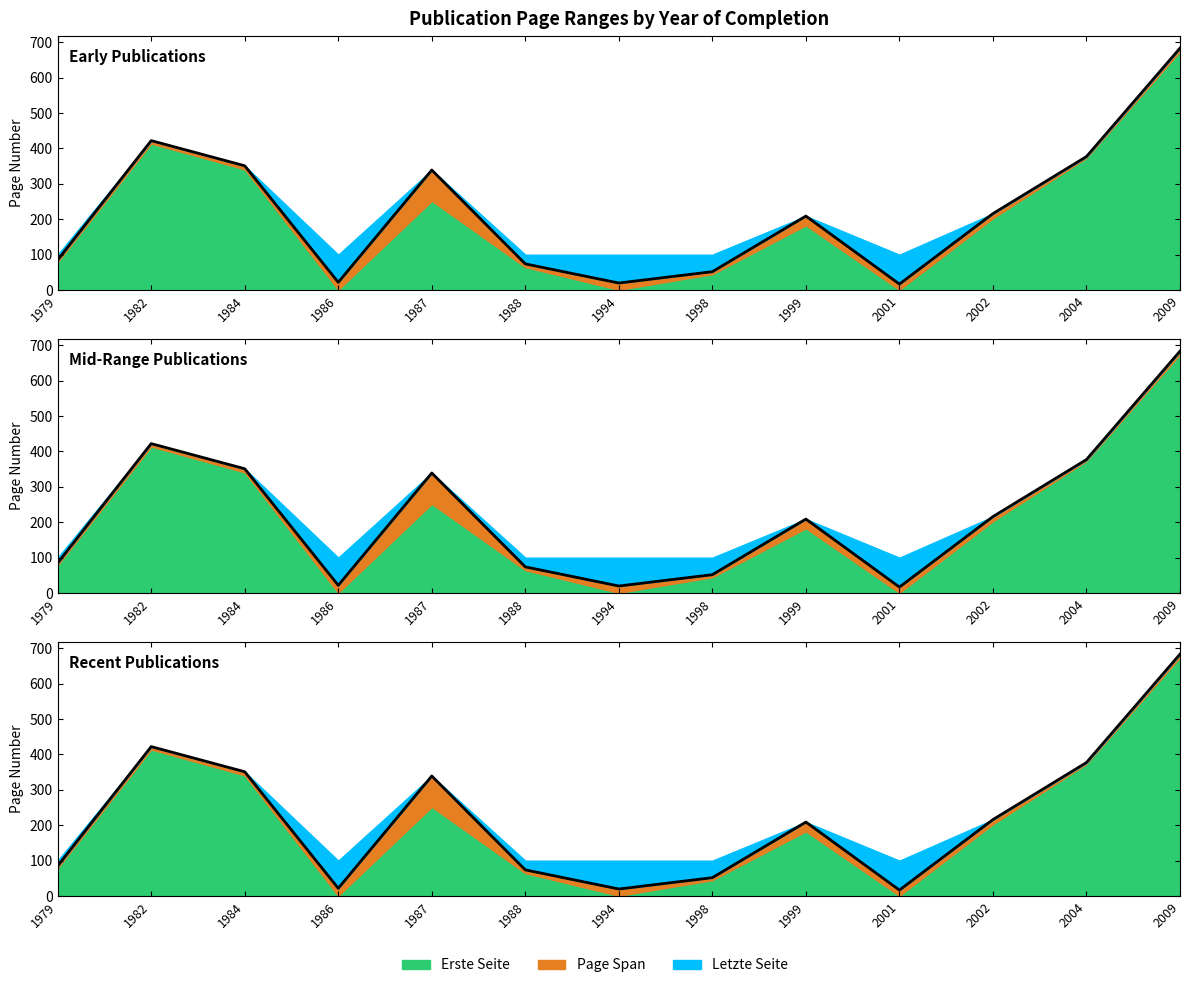

Where is the first local minimum?

1986